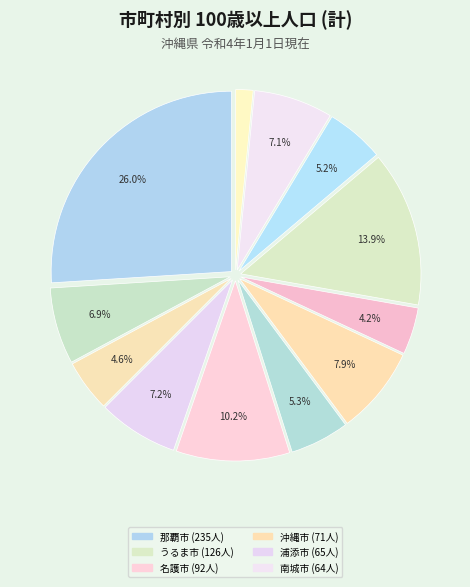

Is there a majority slice in this chart?

No